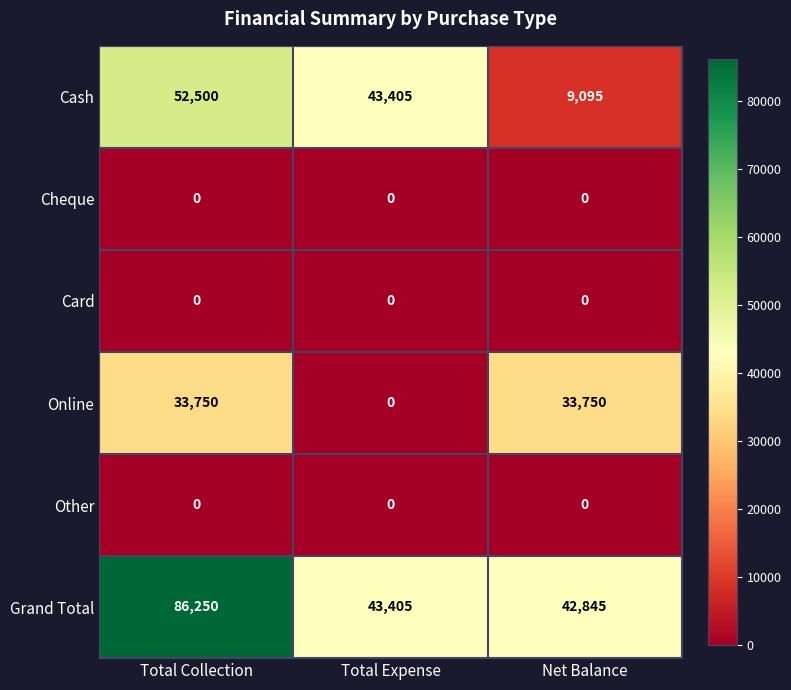

How many data points does each series have?

3